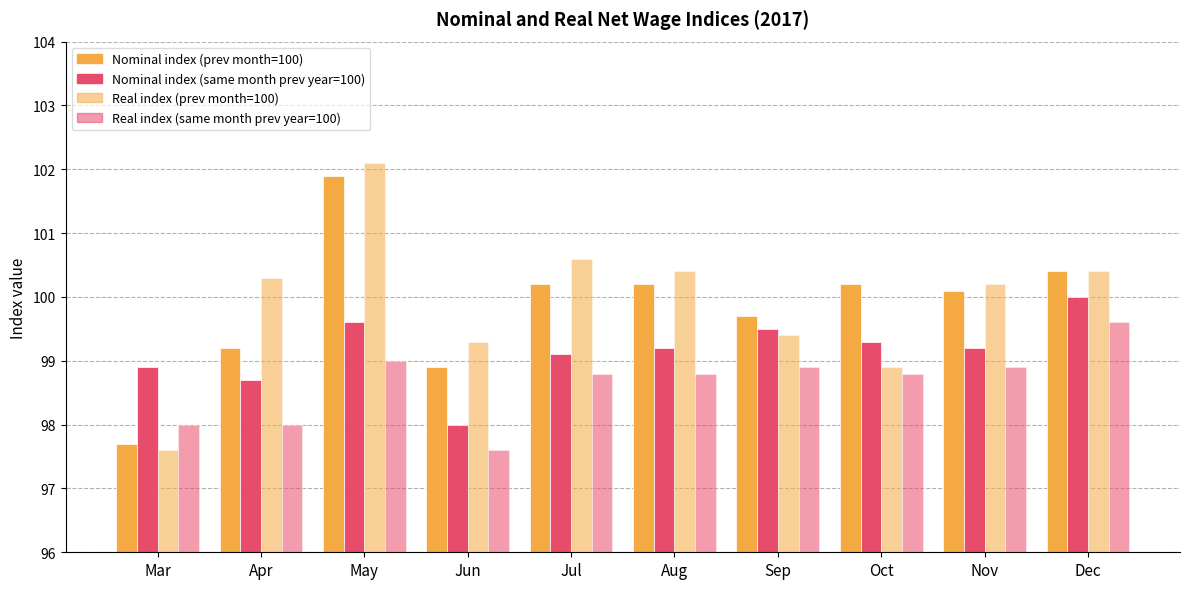

How many distinct data groups are displayed?

4